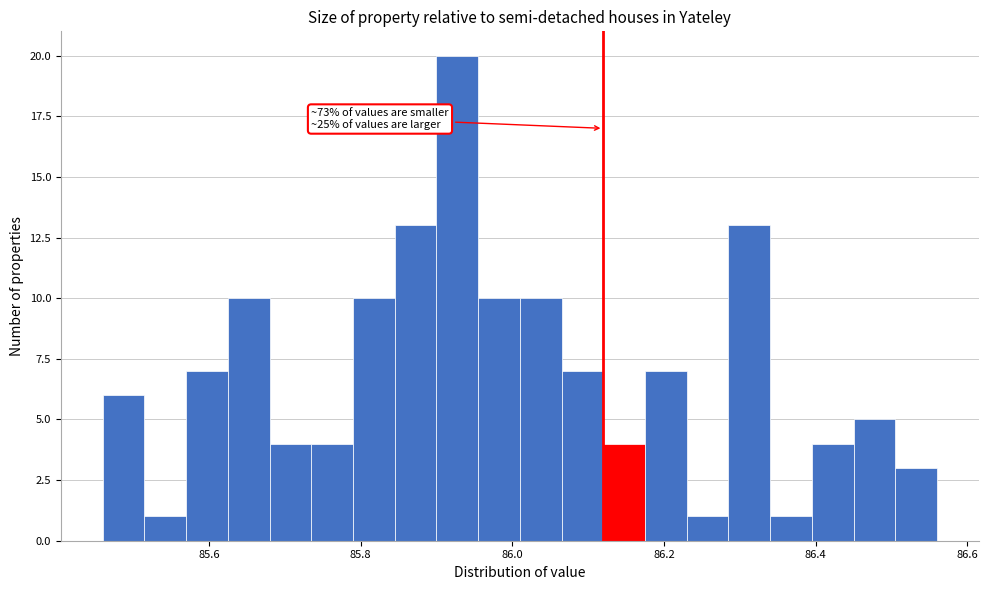

Read against the x-axis, roughly where is the centre of the tallest bar?

85.92